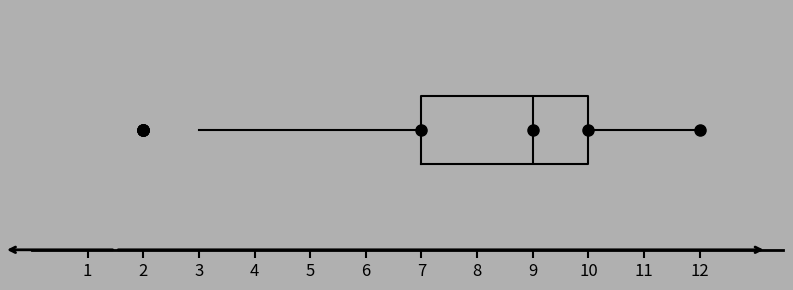

Where is the left edge of the box on the x-axis? The values are not printed on the chart, so give them approximately, as read against the axis.

7